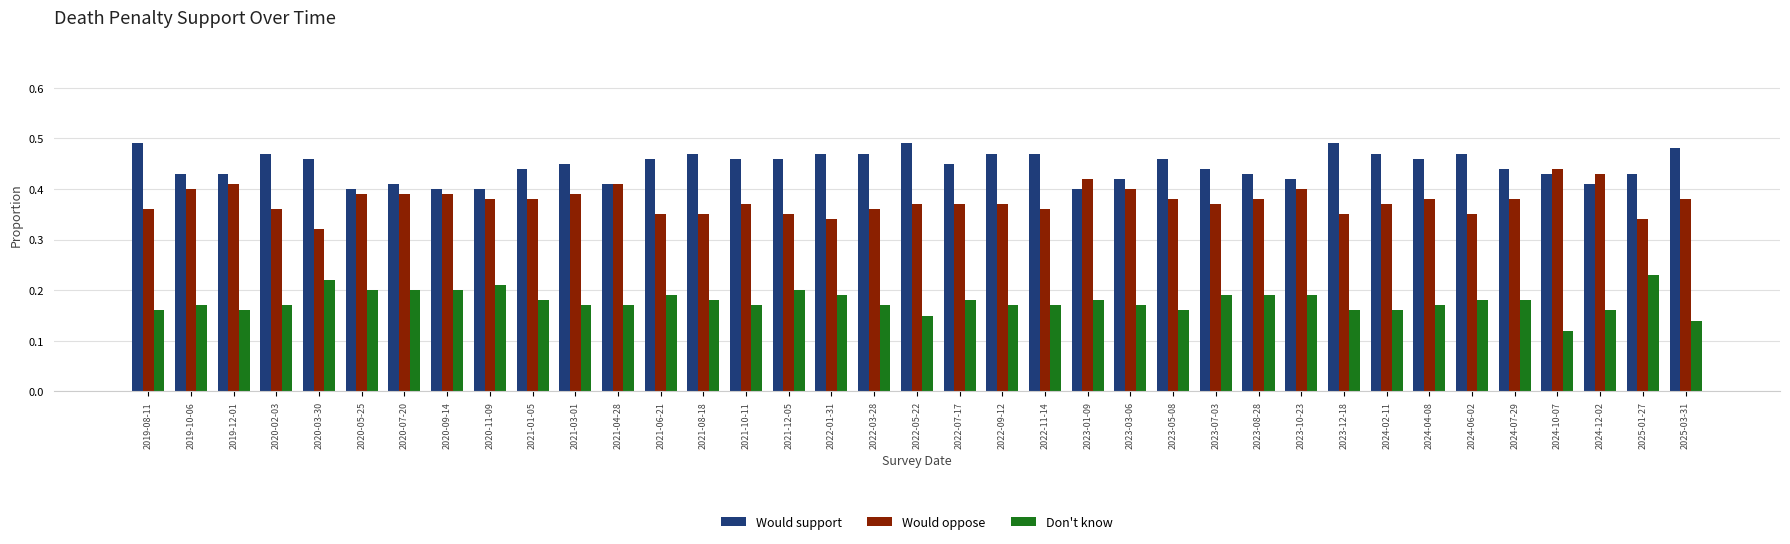

How many bars are there in total?

111